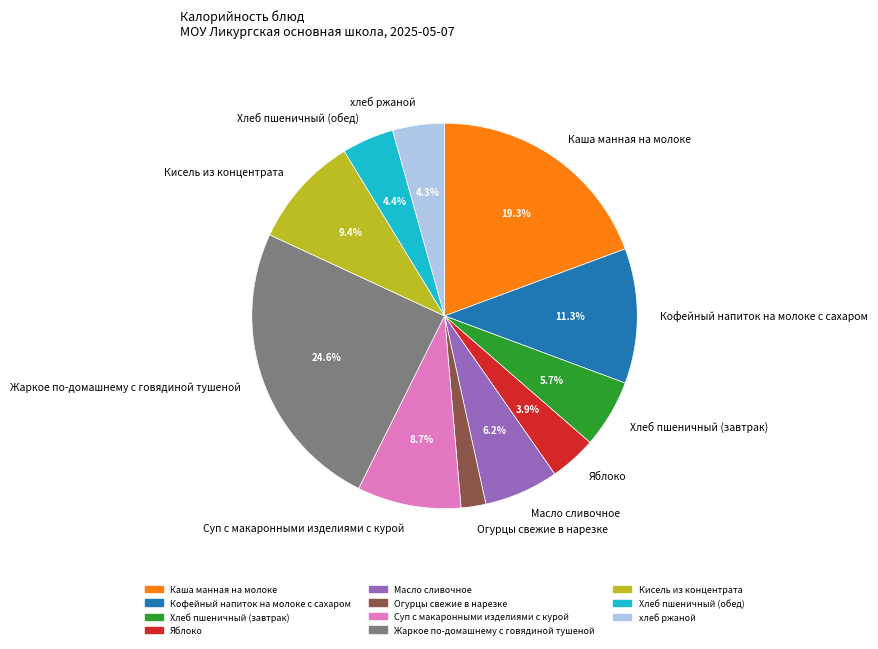

True or false: Каша манная на молоке accounts for 19% of the total.

True